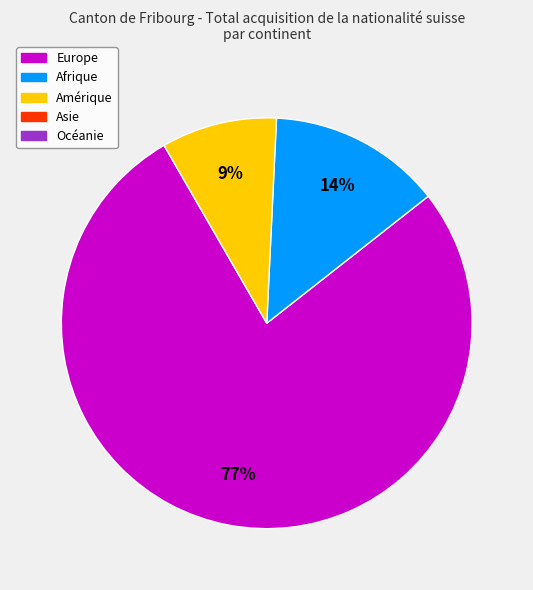

Is there a majority slice in this chart?

Yes